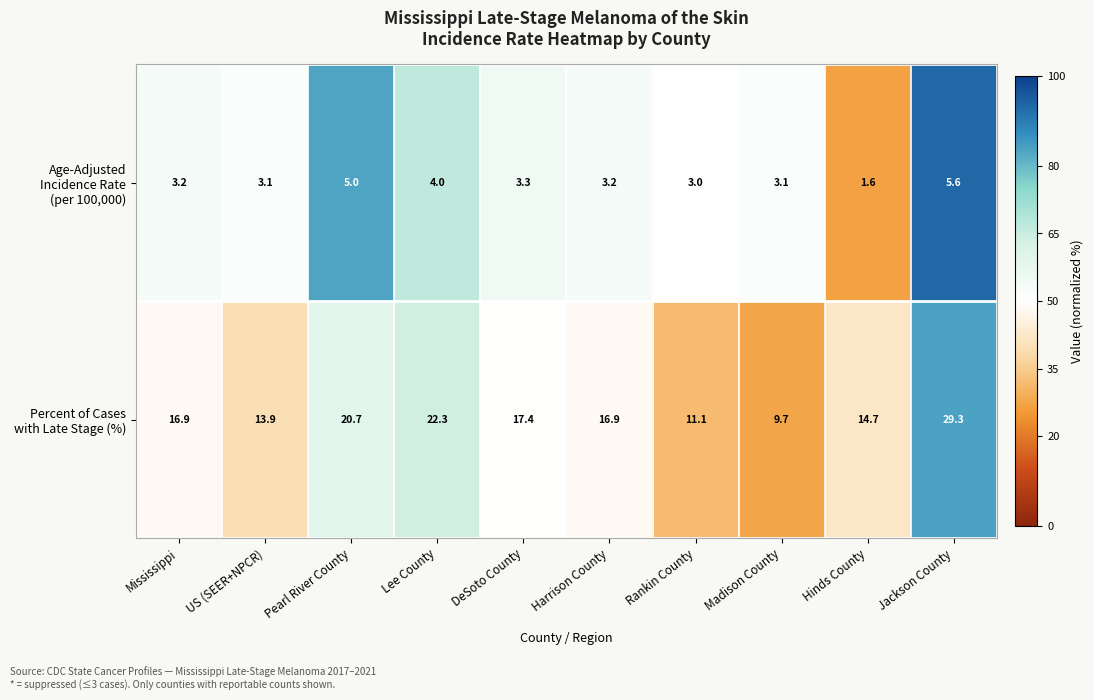

At which category does the chart reach its peak across all series?

Jackson County